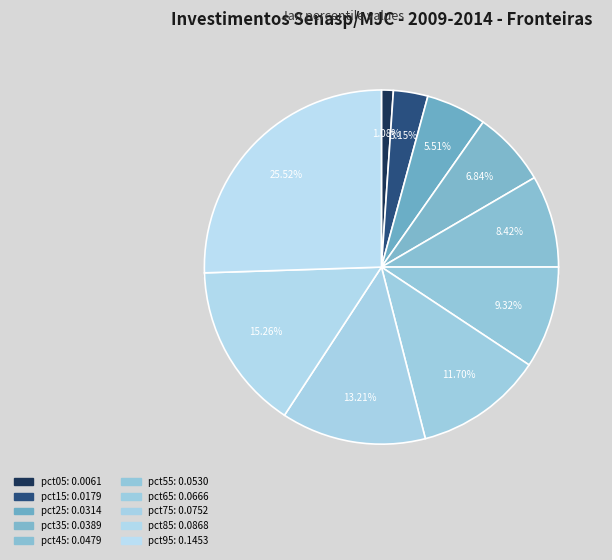

Combined, what portion of the pie is pct95 and pct35?

32.4%